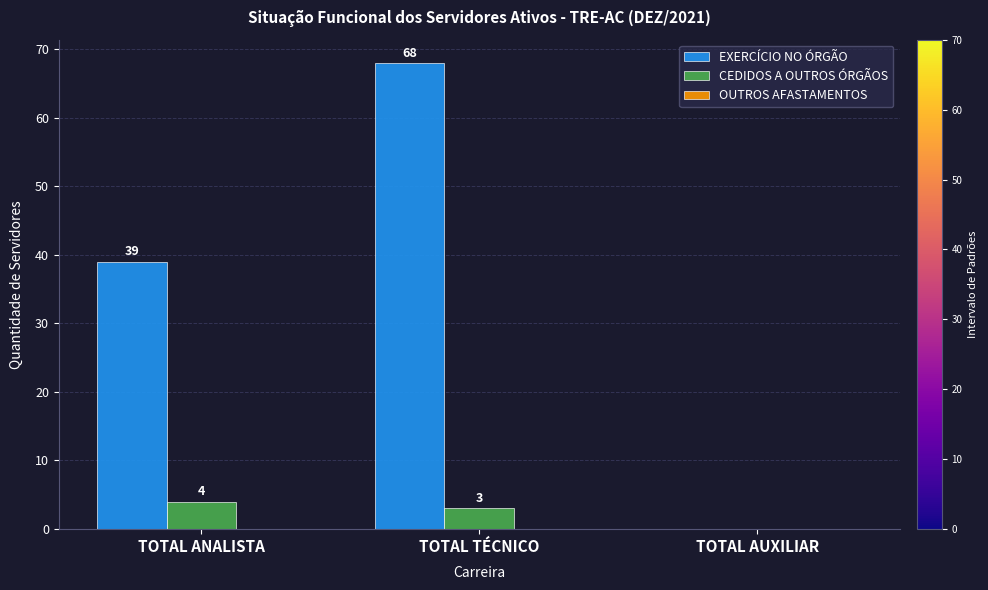

What is the maximum value for EXERCÍCIO NO ÓRGÃO?

68